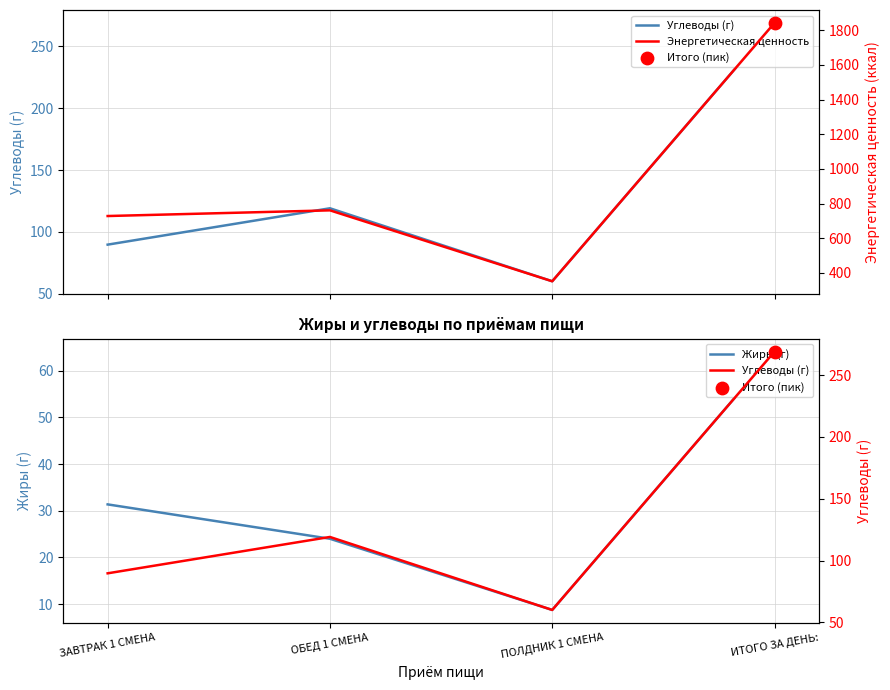

Which series reaches the minimum Y coordinate?

Жиры (г)